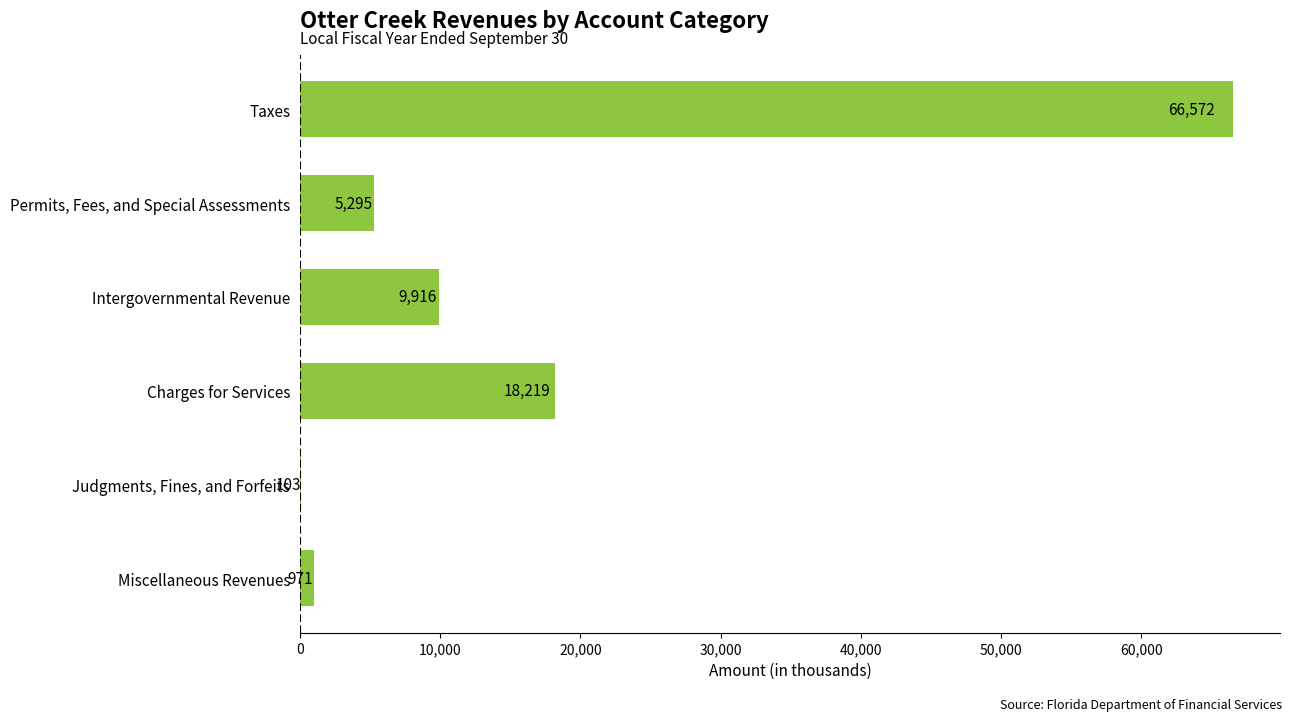

What is the sum of all values?

101076